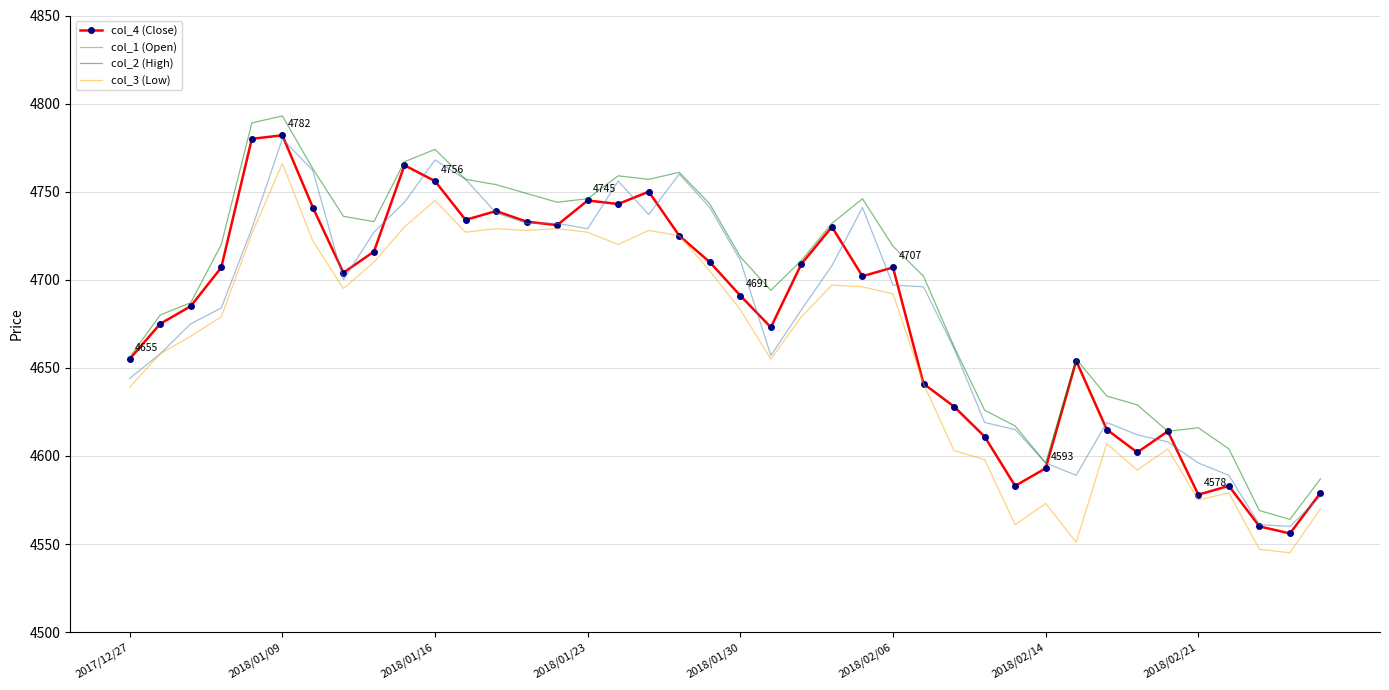

Which series has the largest total across all categories?

col_2 (High)